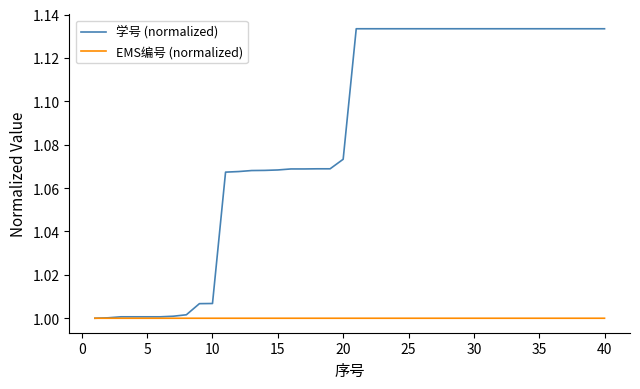

Which series has the largest total across all categories?

学号 (normalized)